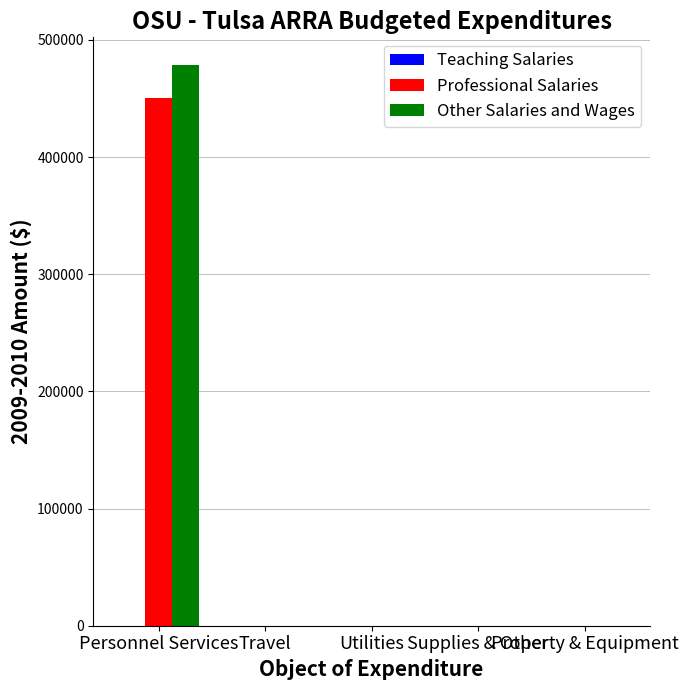

What is the highest value of the Professional Salaries series?

450000